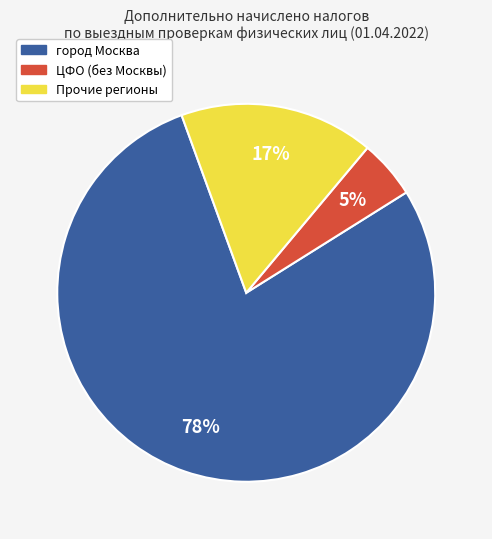

To the nearest percent, what is the difference between the largest and smallest slice percentages?

73%